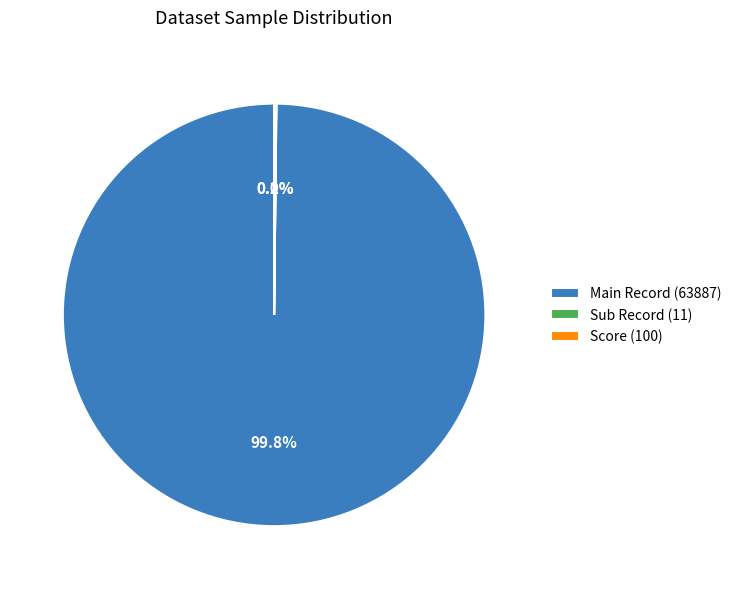

Does Main Record (63887) account for over 50% of the chart?

Yes